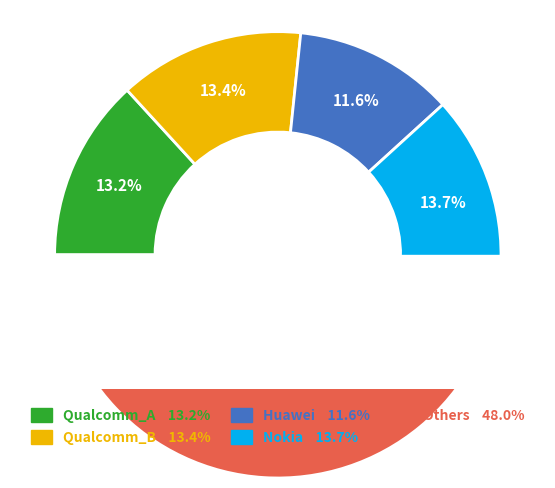

Is the sum of Huawei_1.3 and Qualcomm_A greater than half?

No